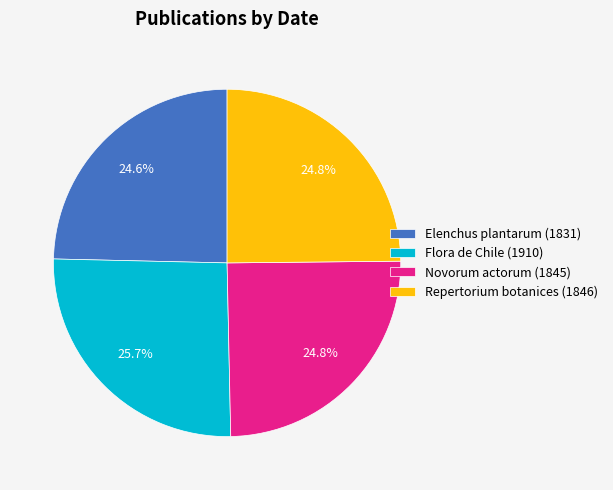

True or false: Repertorium botanices (1846) accounts for 25% of the total.

True